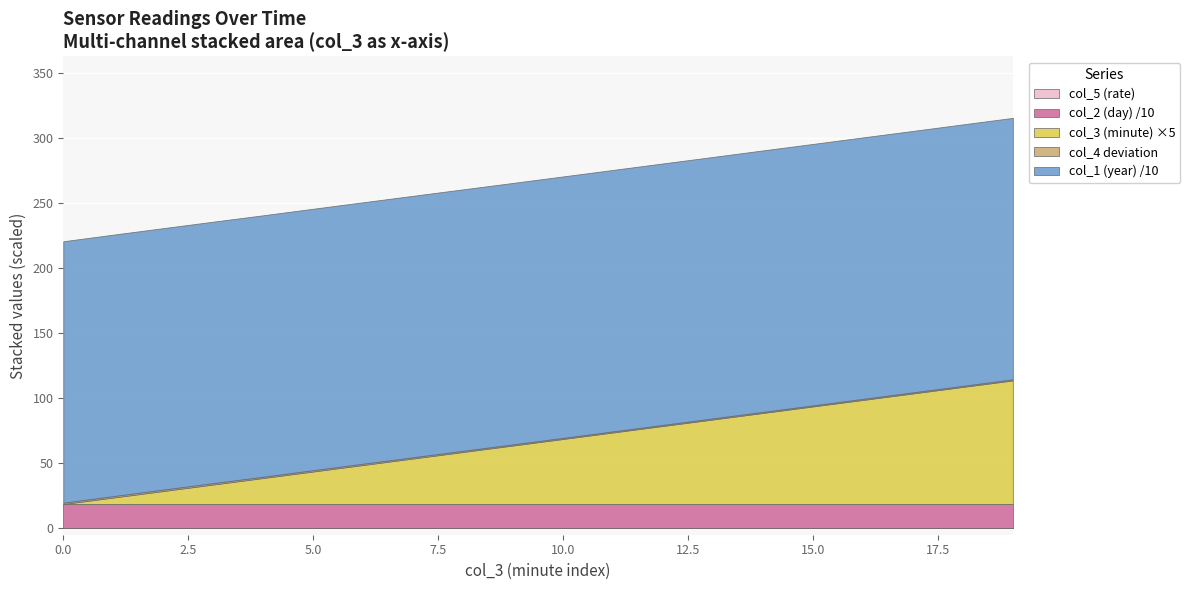

Where does the col_3 (minute) series first go above 10?

11